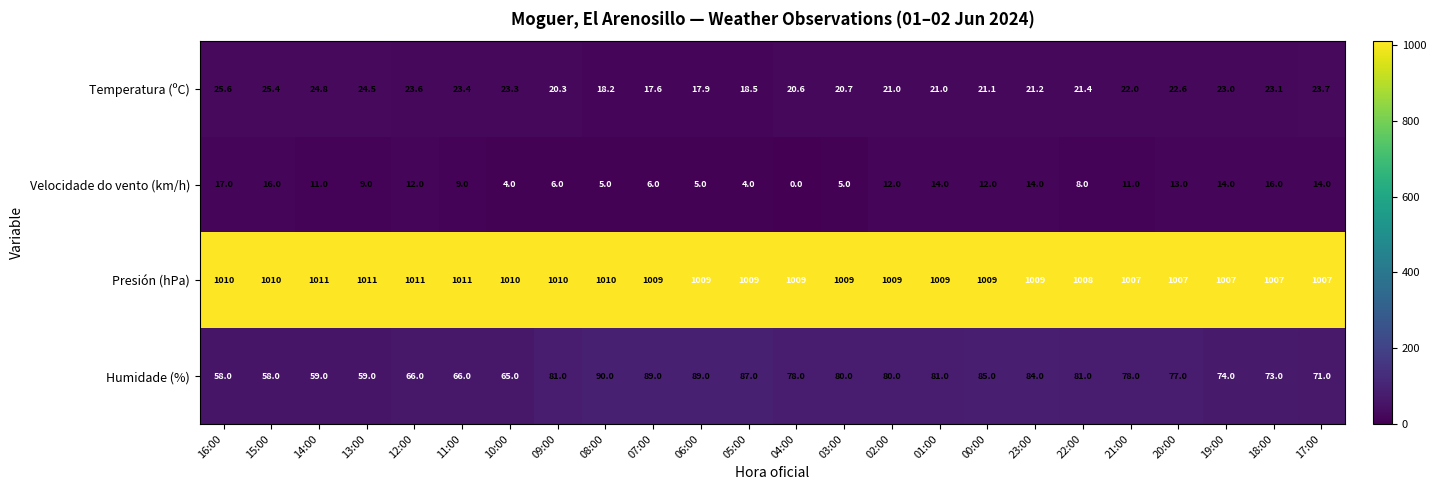

Which series changed the most between 07:00 and 23:00?

Velocidade do vento (km/h)